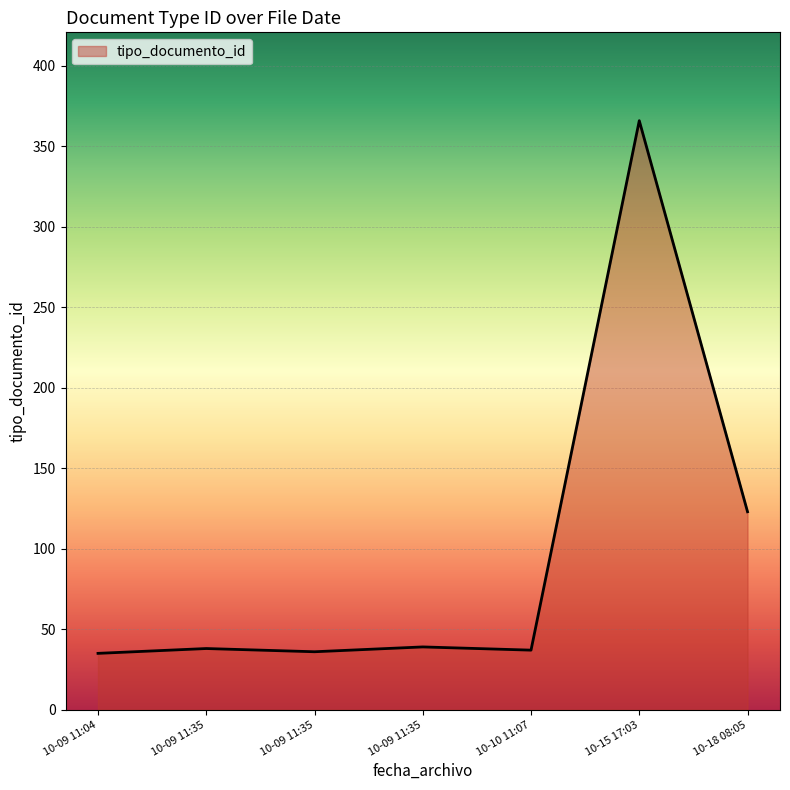

Is this an area chart (filled region under the line)?

Yes